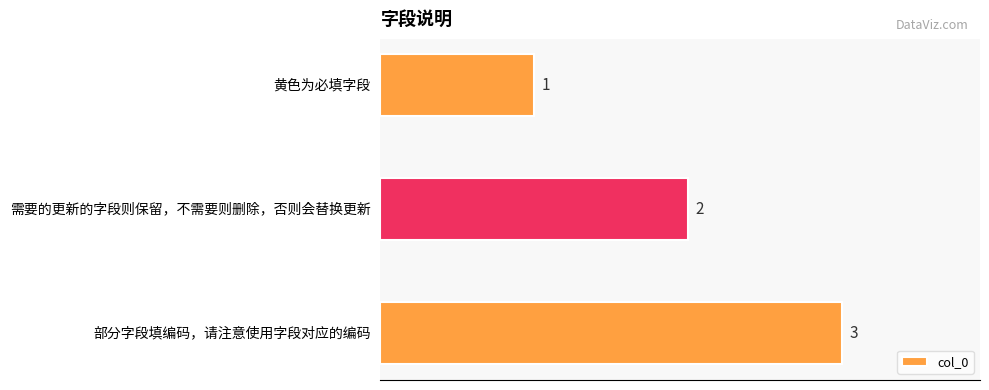

List the labels in order of value, smallest first.

黄色为必填字段, 需要的更新的字段则保留，不需要则删除，否则会替换更新, 部分字段填编码，请注意使用字段对应的编码